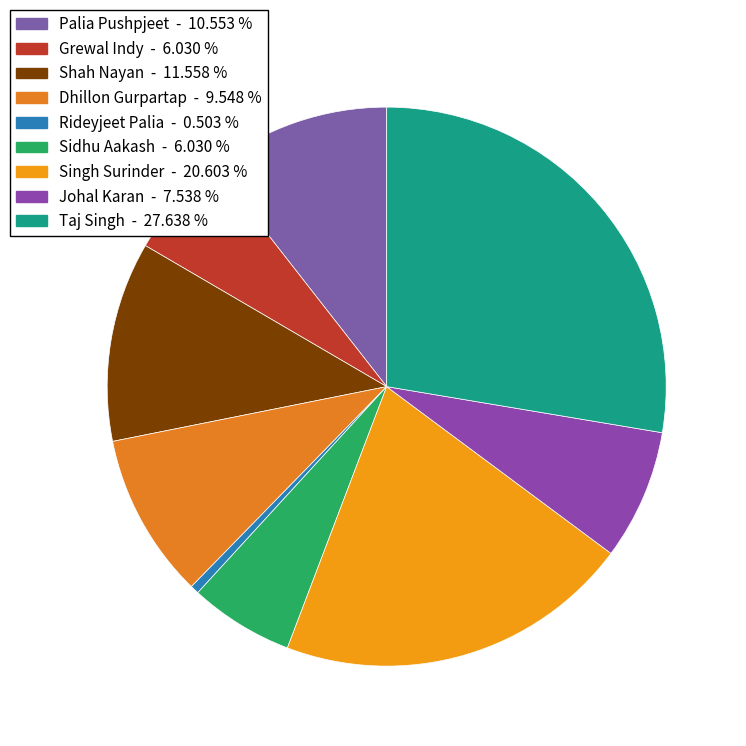

How many segments does this pie chart have?

9